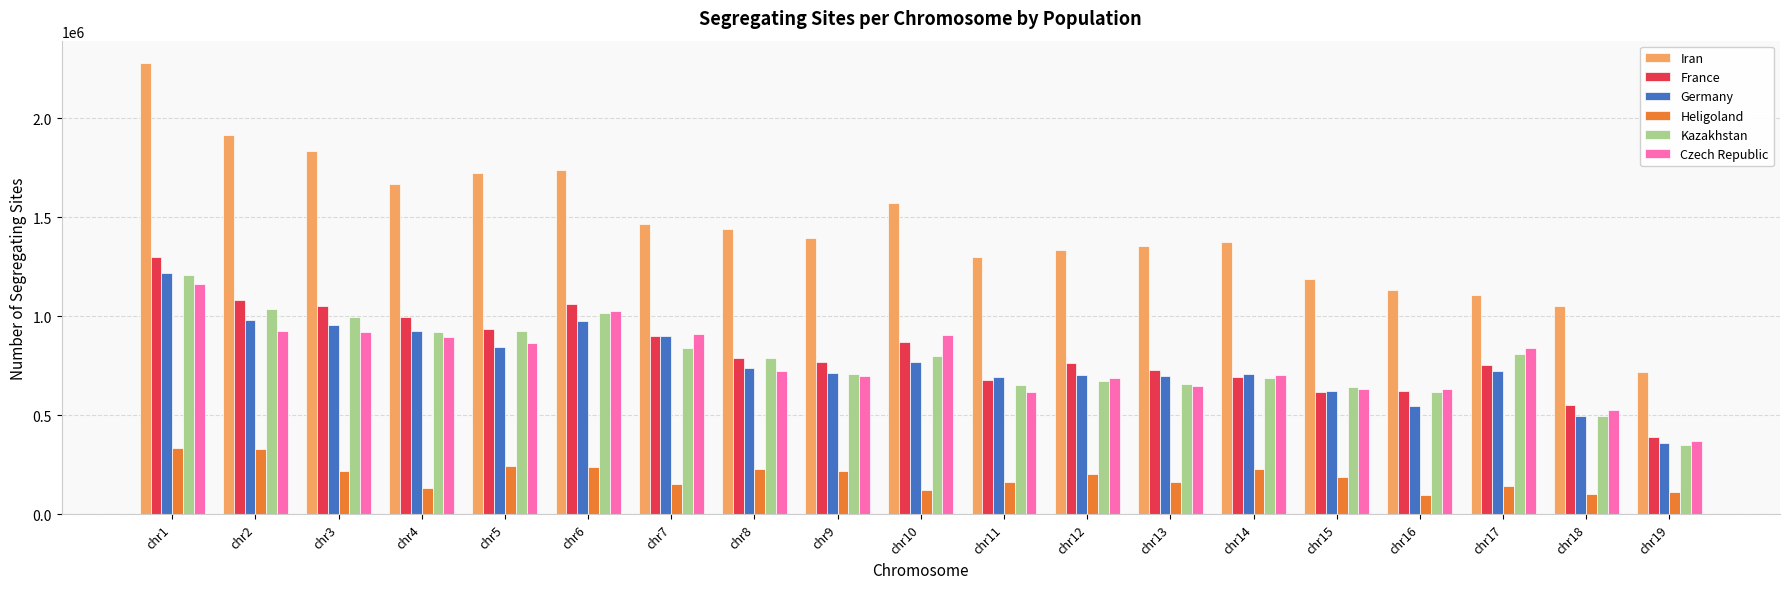

What is the difference between the maximum and minimum values in the Iran series?

1560971